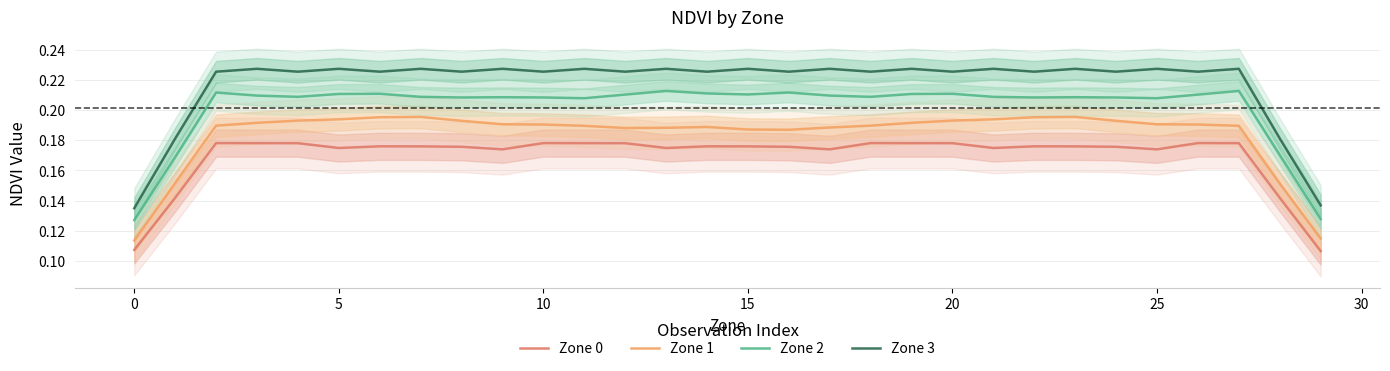

True or false: Zone 3 and Zone 1 intersect in this chart.

False